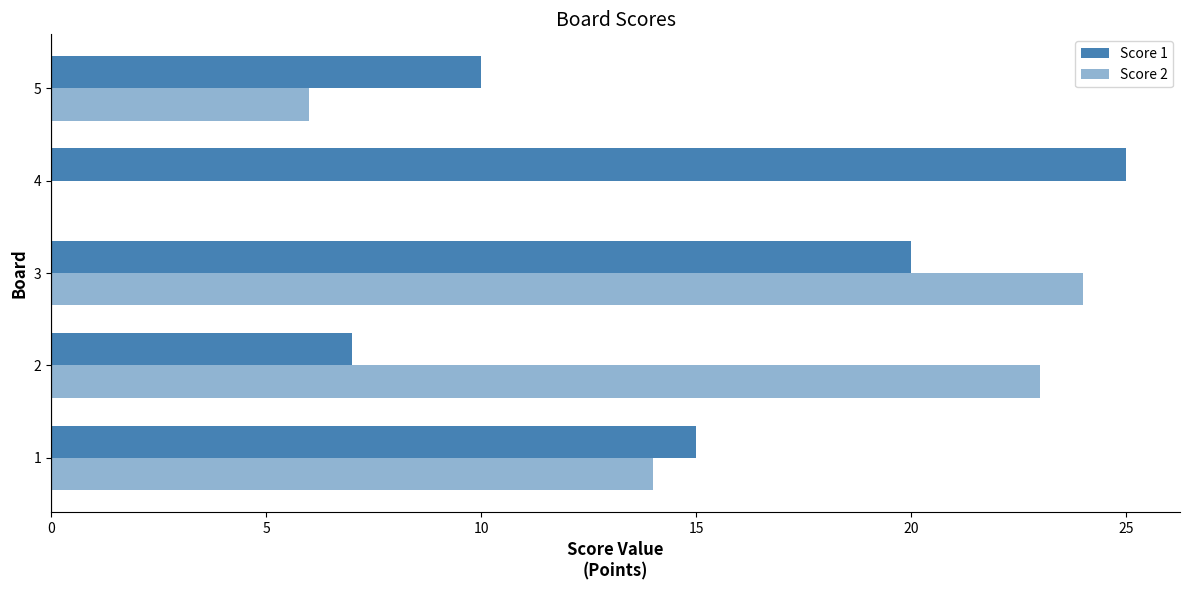

What is the maximum value for Score 2?

24